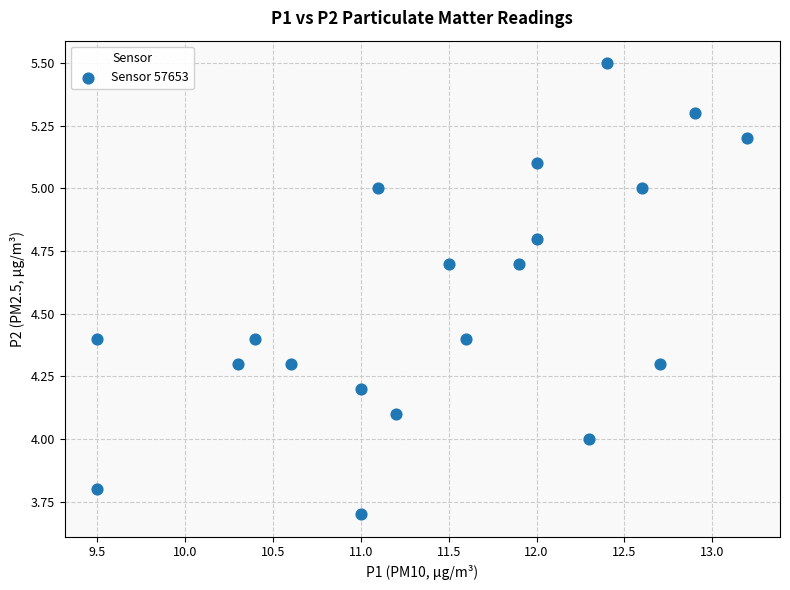

What is the range of Y values (max minus min)?

1.8